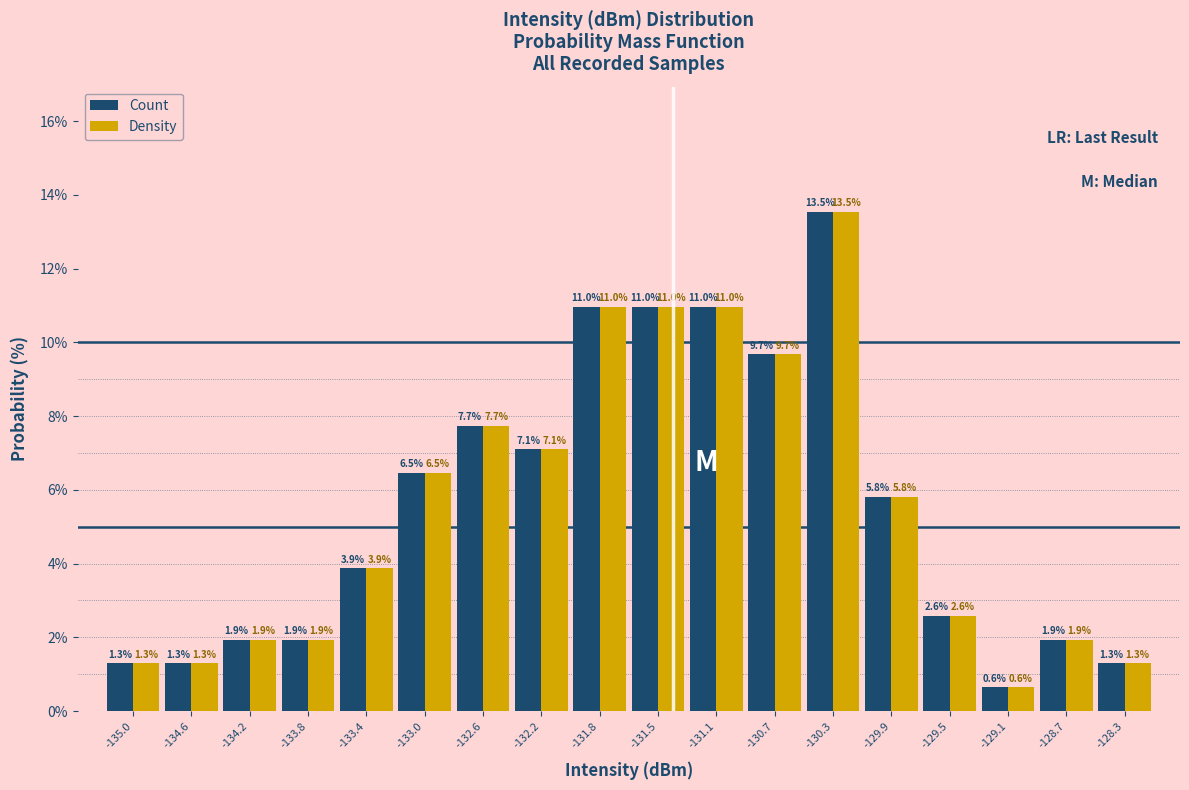

What is the height of the Count bar covering -131.65 to -131.25 on the x-axis? The bar edges are not printed on the chart, so give them approximately, as read against the axis.

11.0